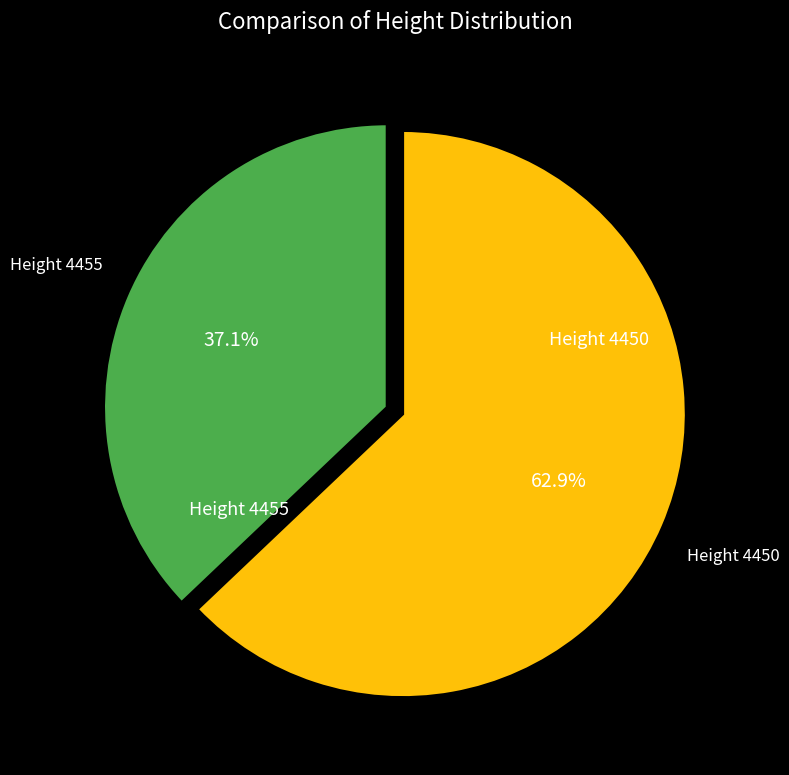

Is there any slice that represents more than half of the pie?

Yes